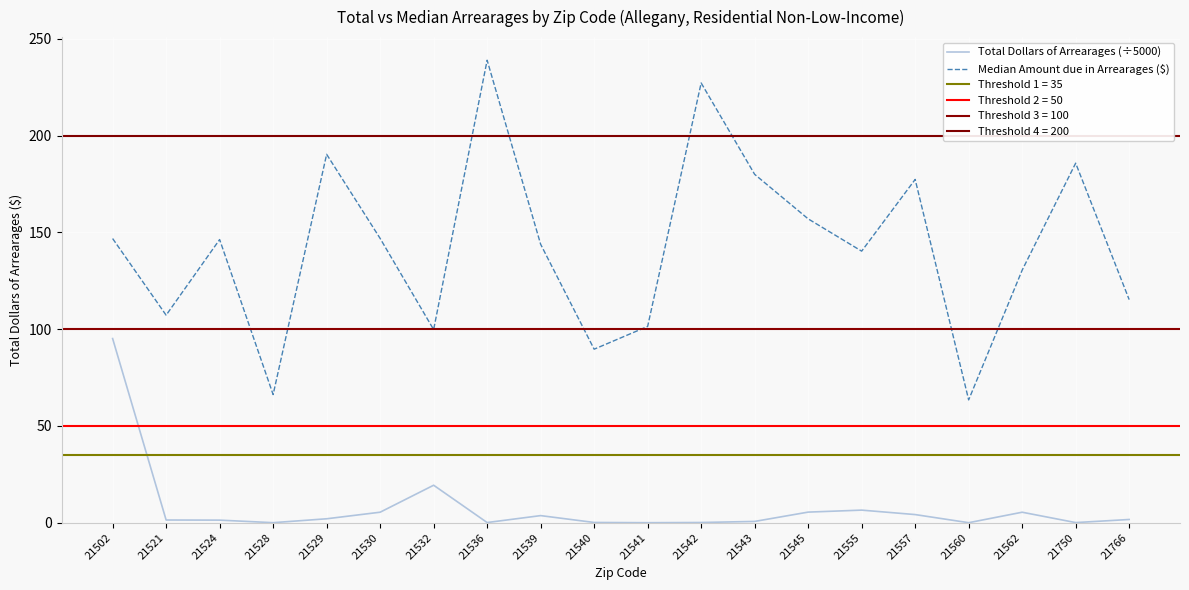

Rank the series by their maximum value, from highest to lowest.

Median Amount due in Arrearages ($), Total Dollars of Arrearages (÷5000)